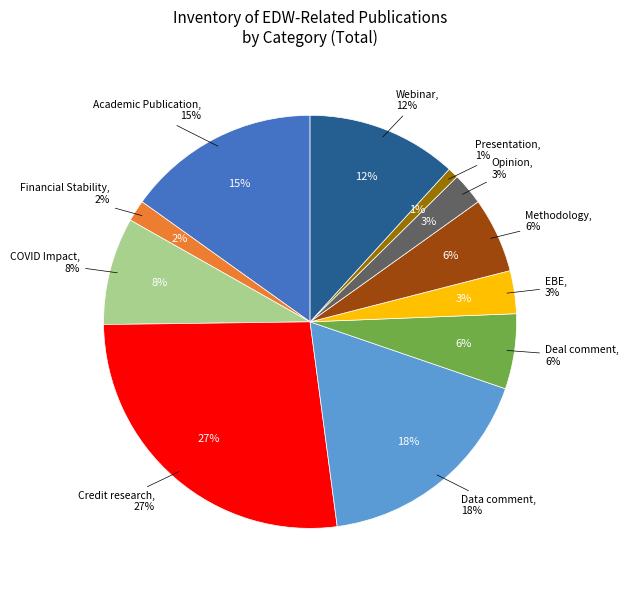

Between Webinar and COVID Impact, which is larger?

Webinar